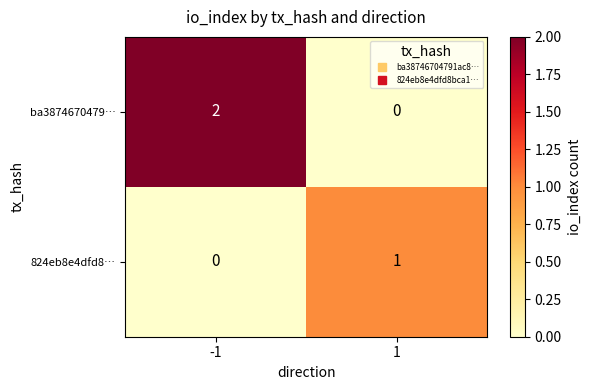

The value of 824eb8e4dfd8… at 1 is 2. True or false?

False